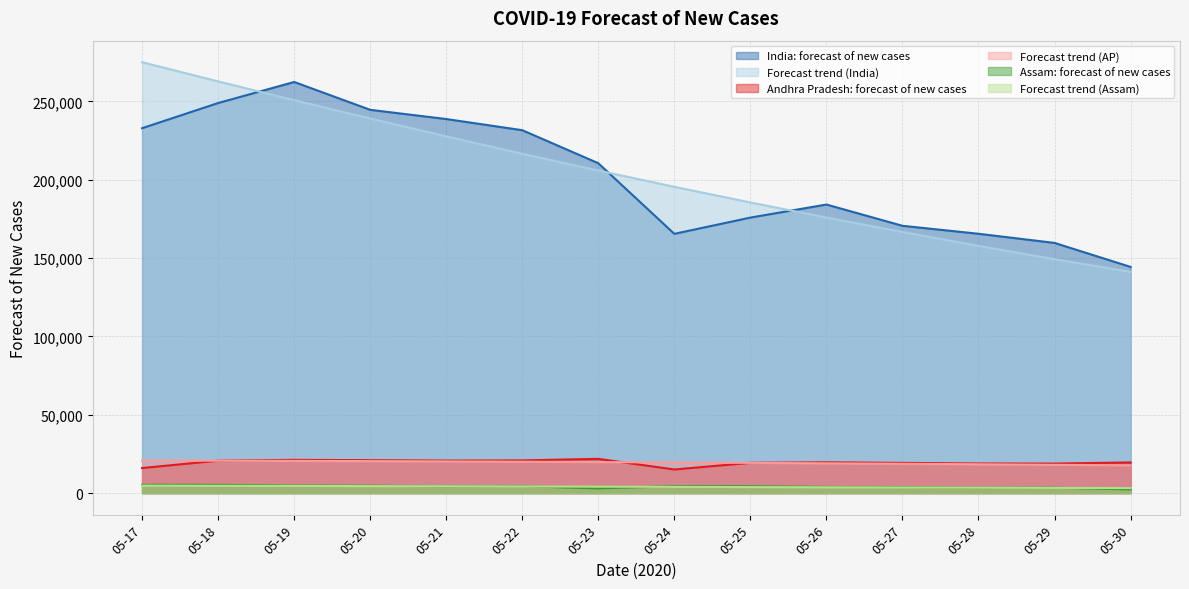

Which series changed the most between 05-24 and 05-30?

Forecast trend (India)